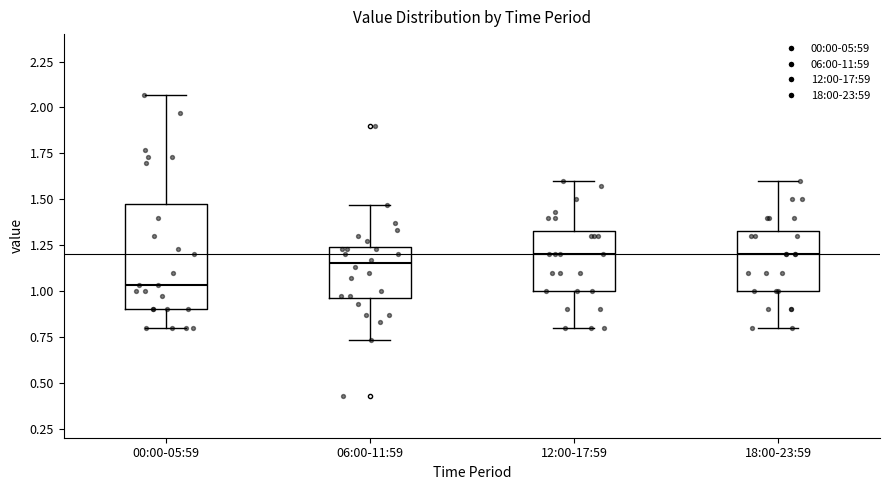

Comparing the boxes themselves (not the whiskers), which one is the tallest?

00:00-05:59